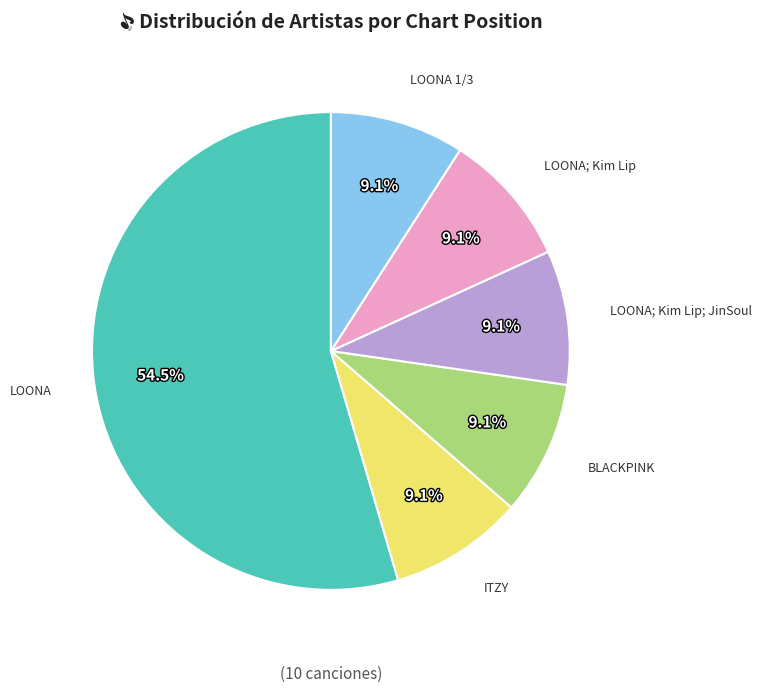

What percentage do BLACKPINK and LOONA together represent?

63.6%